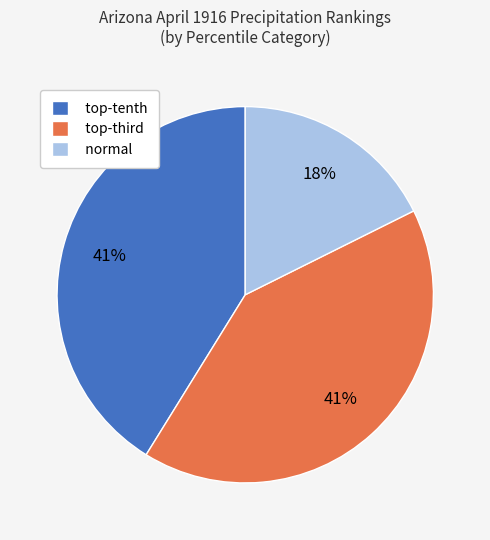

How many slices are in this pie chart?

3